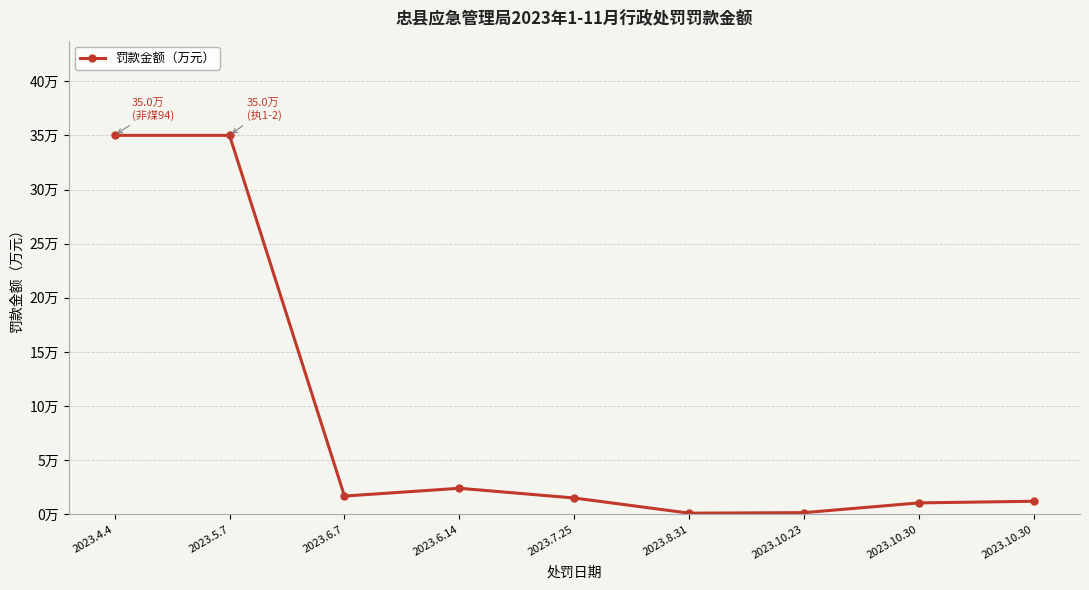

What is the difference between the second highest and second lowest values?

34.9